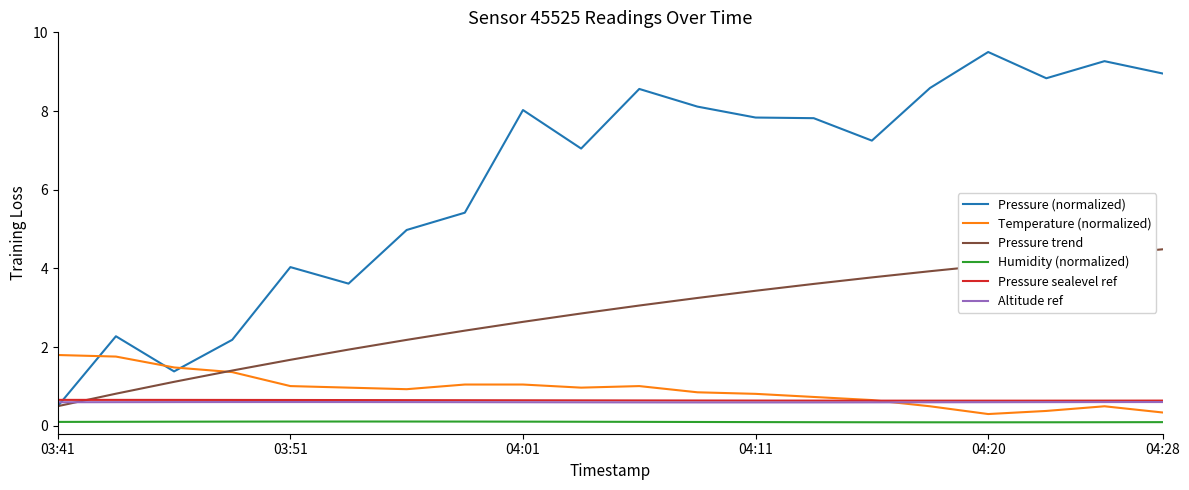

Which series has the widest spread of values?

Pressure (normalized)